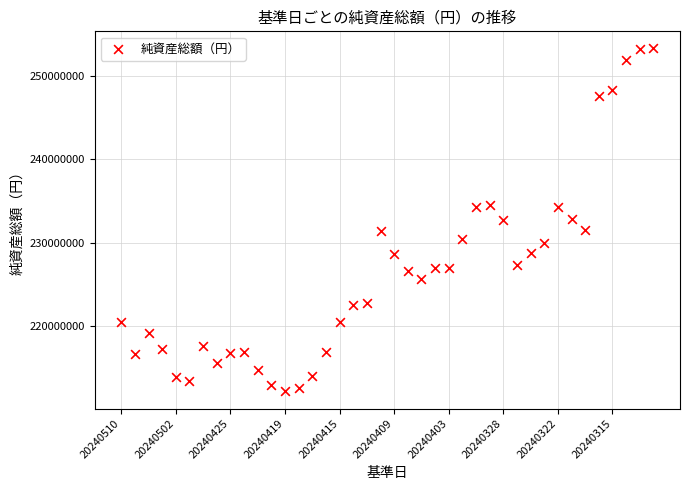

What is the range of Y values (max minus min)?

41099056